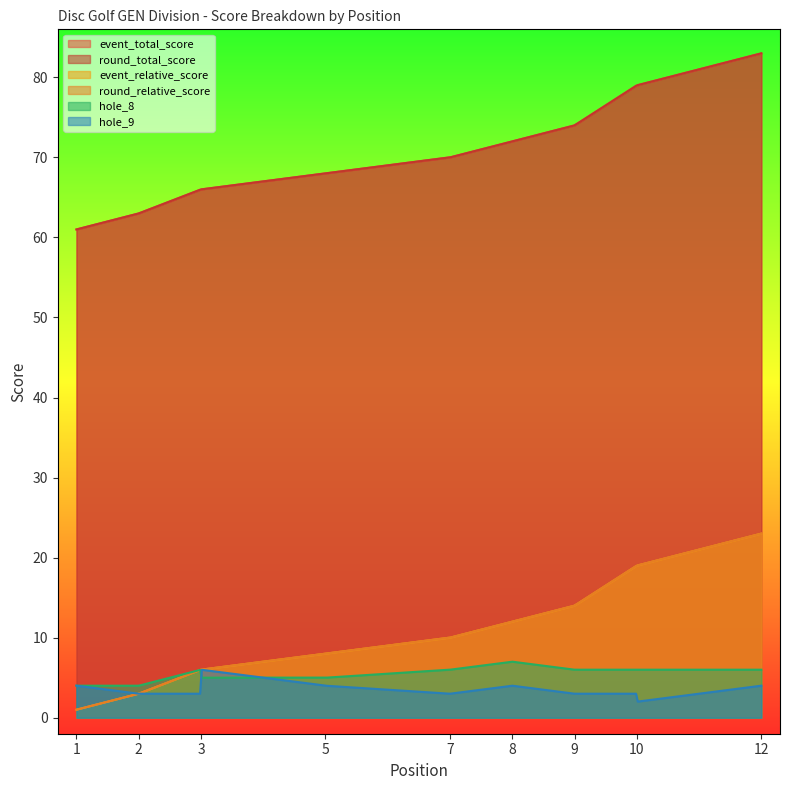

True or false: round_total_score has a value of 79 at 10.

True